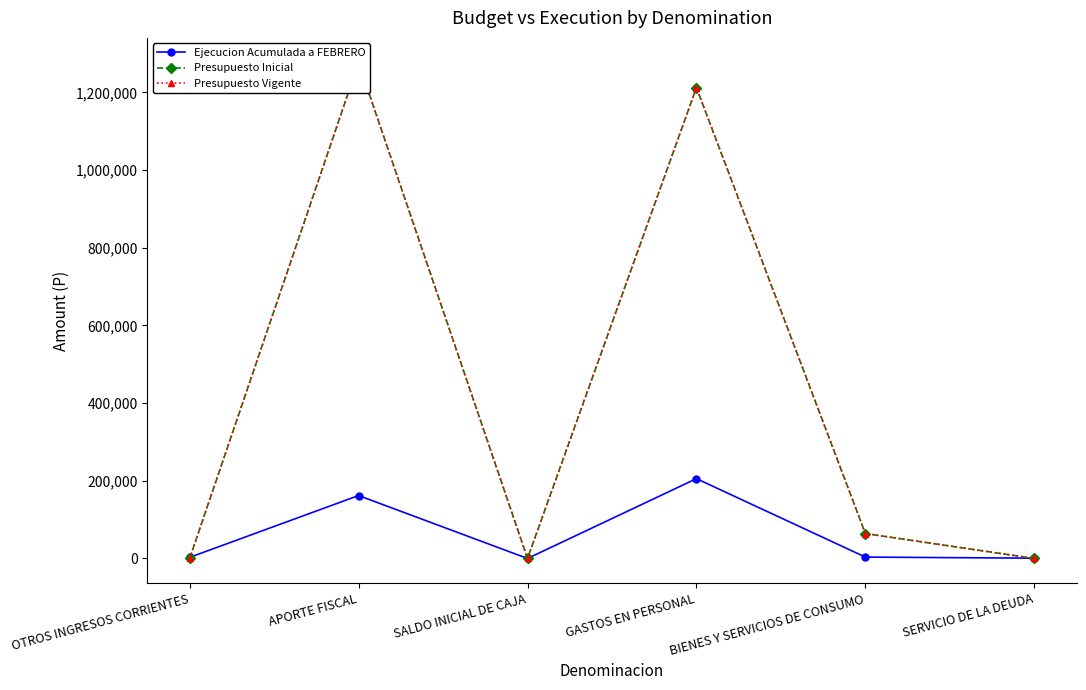

What is the greatest value displayed?

1276432